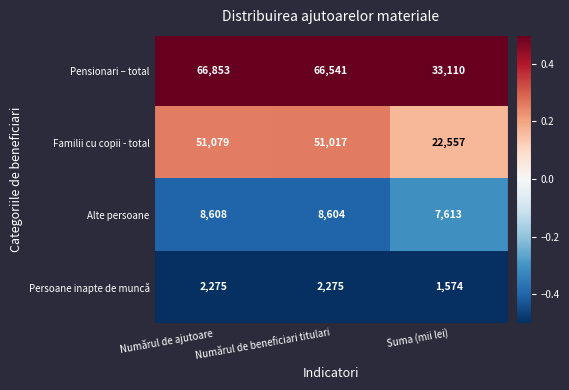

Between Numărul de ajutoare and Numărul de beneficiari titulari, which series saw the biggest shift?

Pensionari – total